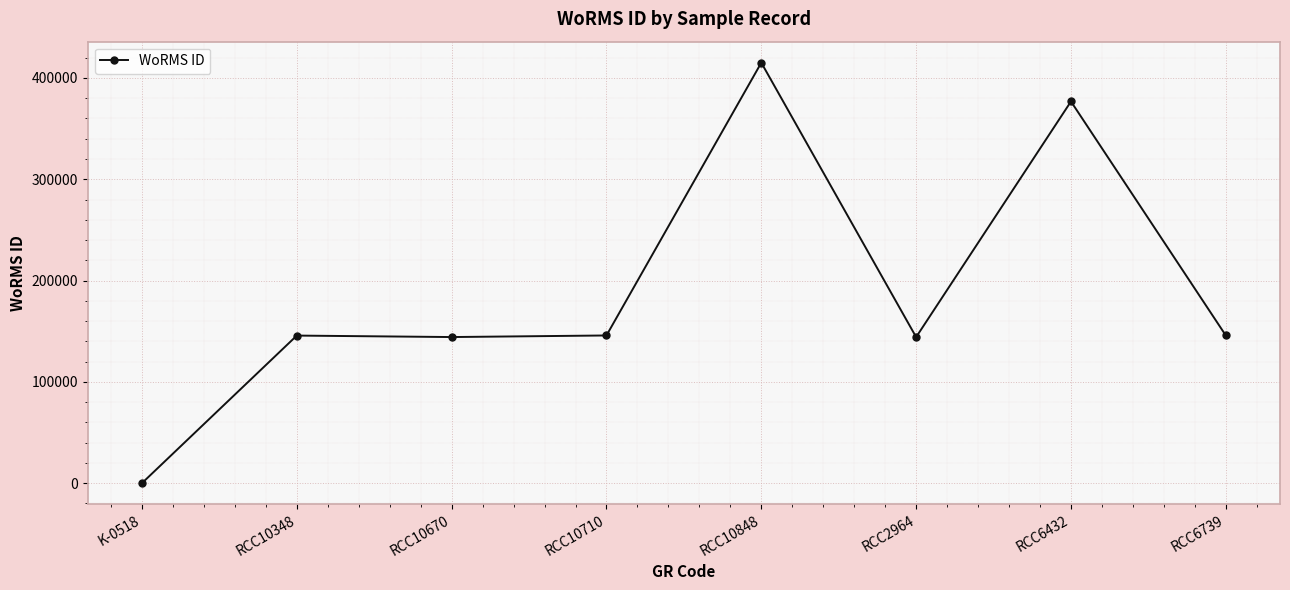

What is the average value?

189700